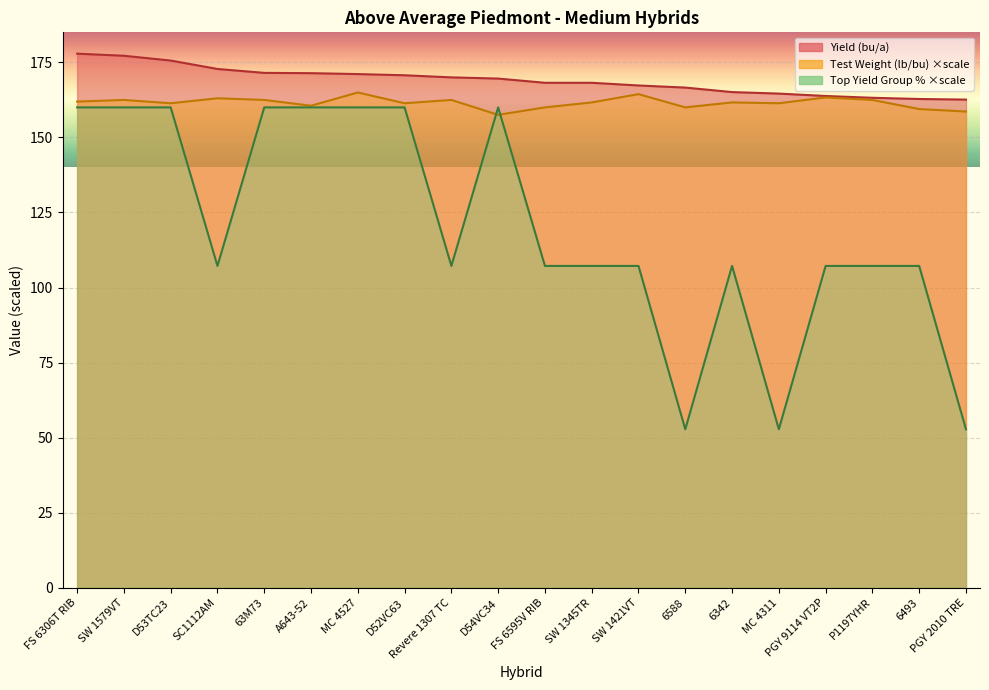

In Top Yield Group %, how many points are higher than both neighbors (excluding endpoints)?

2